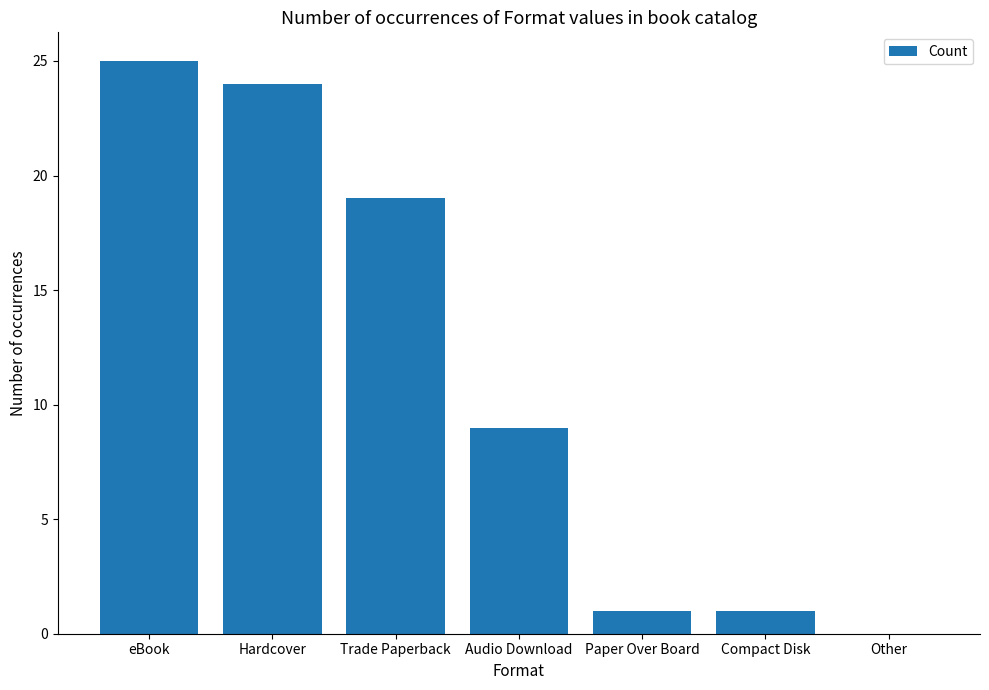

What is the ratio of the value at Audio Download to the value at eBook?

0.4